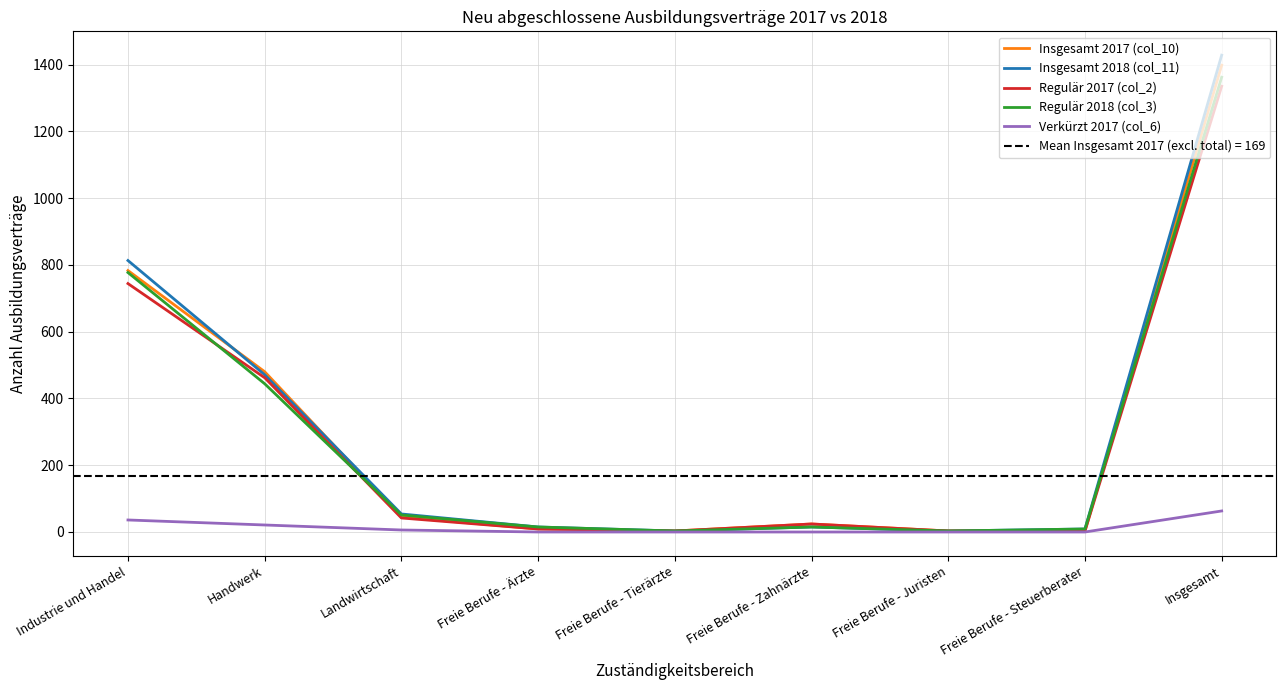

The value of Verkürzt 2017 (col_6) at Freie Berufe - Steuerberater is 0. True or false?

True